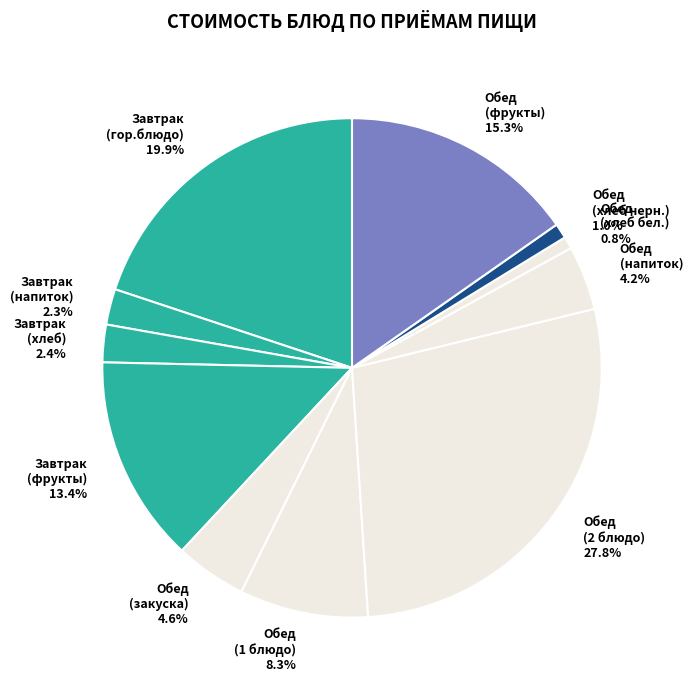

Which category has the biggest portion of the pie?

Обед (2 блюдо)